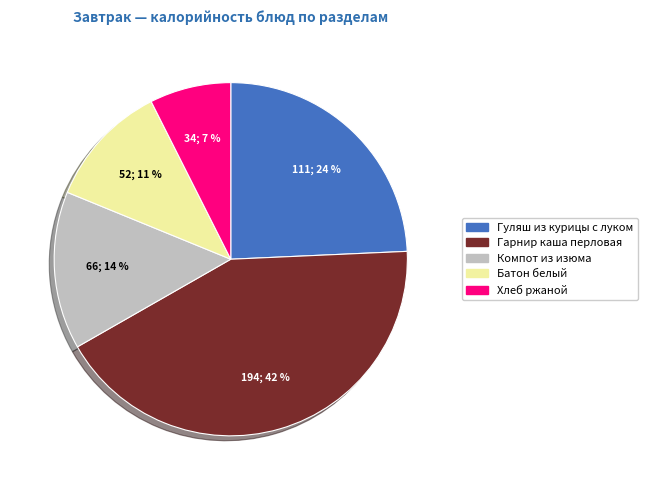

Does any single category account for the majority?

No